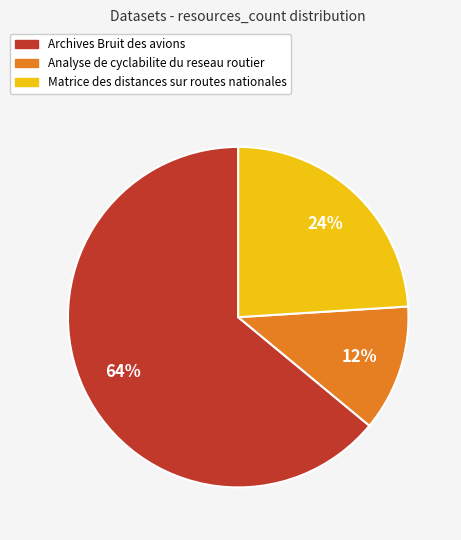

To the nearest percent, what is the average slice percentage?

33%